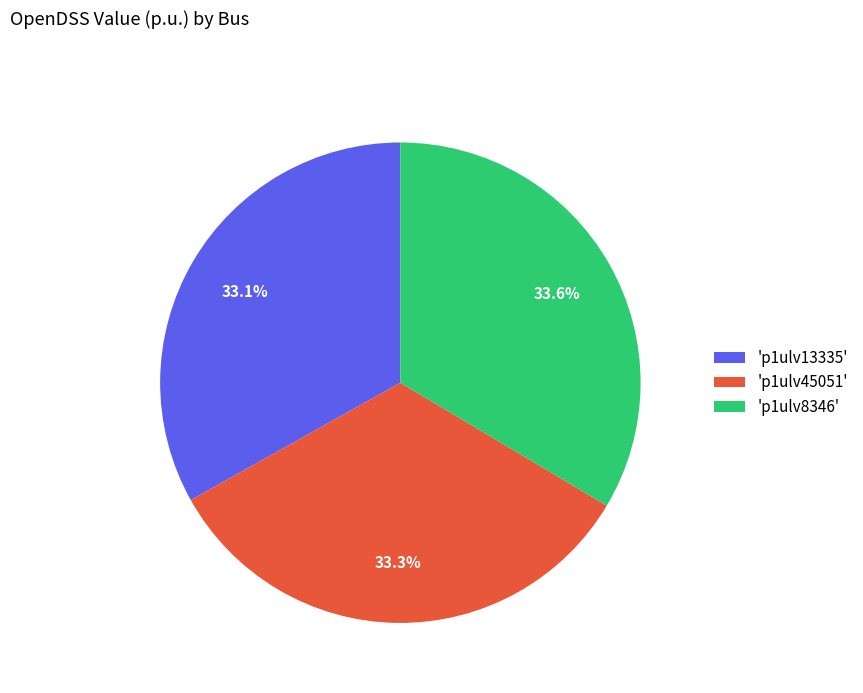

Combined, what portion of the pie is 'p1ulv8346' and 'p1ulv45051'?

66.9%